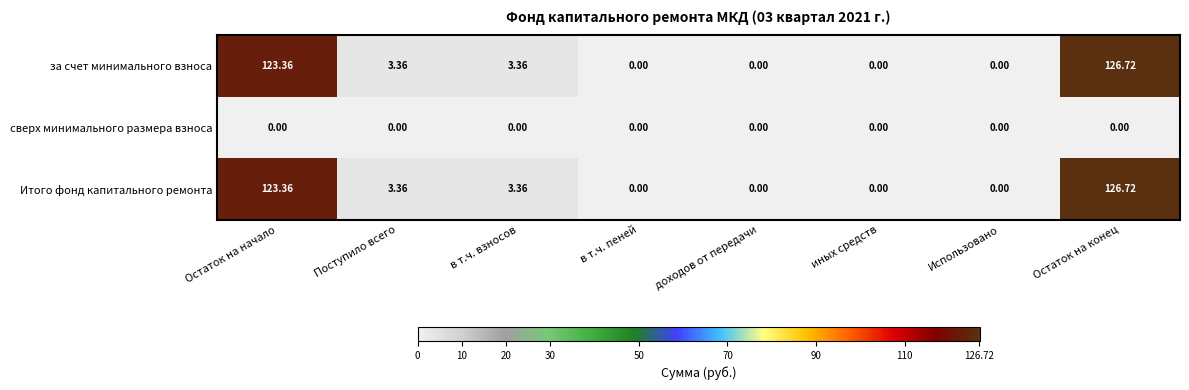

At which category is the sum across all series the highest?

Остаток на конец